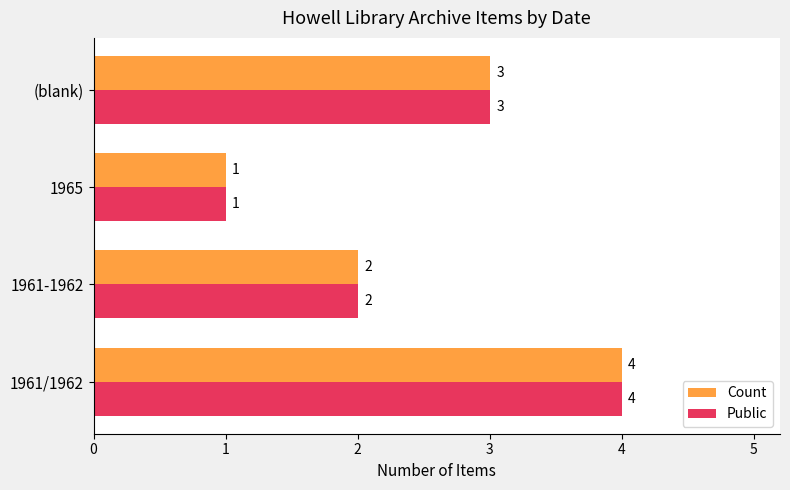

What is the lowest value of the Count series?

1